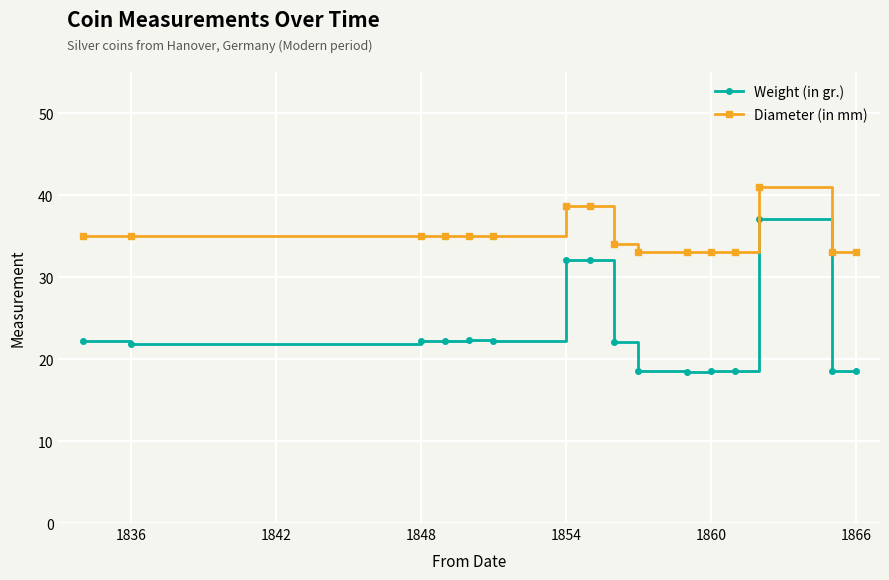

Which series has the largest range (max minus min)?

Weight (in gr.)